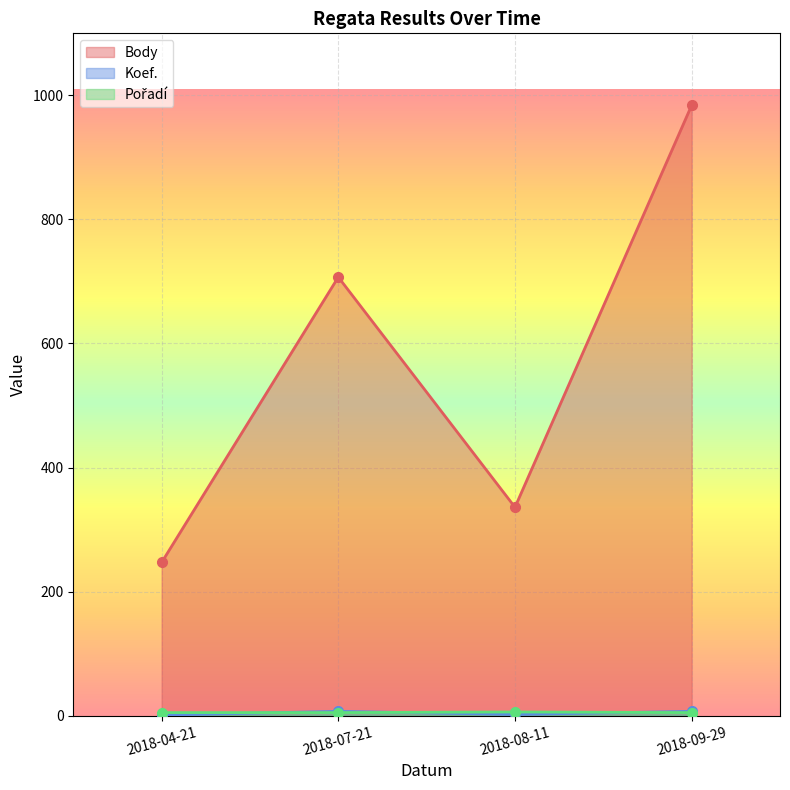

Count the Body values in the range 336 to 984.

3